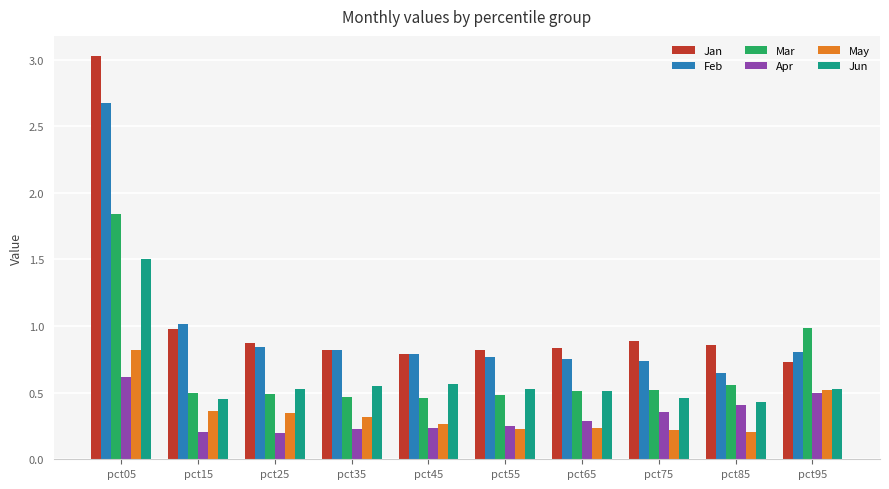

Which category has the highest value in the Apr series?

pct05